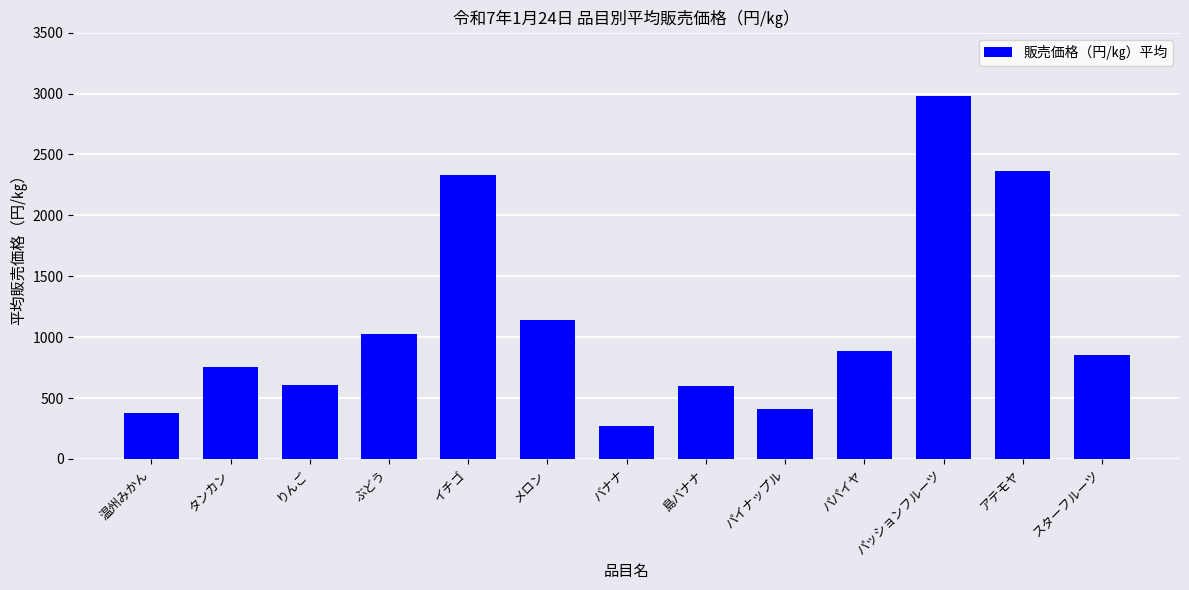

Which label corresponds to the largest value in the chart?

パッションフルーツ